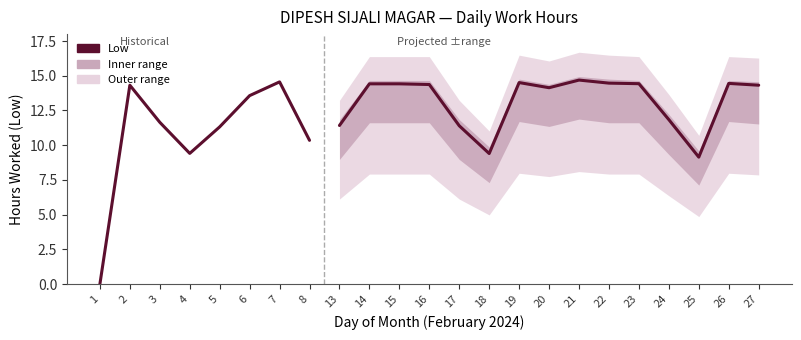

At which label is Low_lower closest to 6?

25